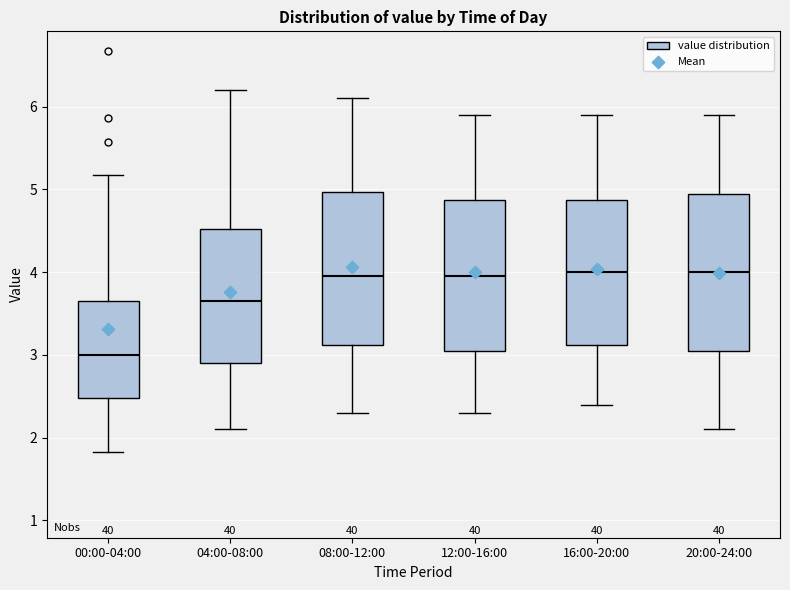

Reading left to right, read every box against the y-axis: the position of its median line, the range the box covers, and the ends of its whiskers. The values are not printed on the chart, so give them approximately, as read against the axis.

00:00-04:00: median 3.0, box 2.5 to 3.7, whiskers 1.8 to 5.2
04:00-08:00: median 3.7, box 2.9 to 4.5, whiskers 2.1 to 6.2
08:00-12:00: median 4.0, box 3.1 to 5.0, whiskers 2.3 to 6.1
12:00-16:00: median 4.0, box 3.1 to 4.9, whiskers 2.3 to 5.9
16:00-20:00: median 4.0, box 3.1 to 4.9, whiskers 2.4 to 5.9
20:00-24:00: median 4.0, box 3.1 to 5.0, whiskers 2.1 to 5.9